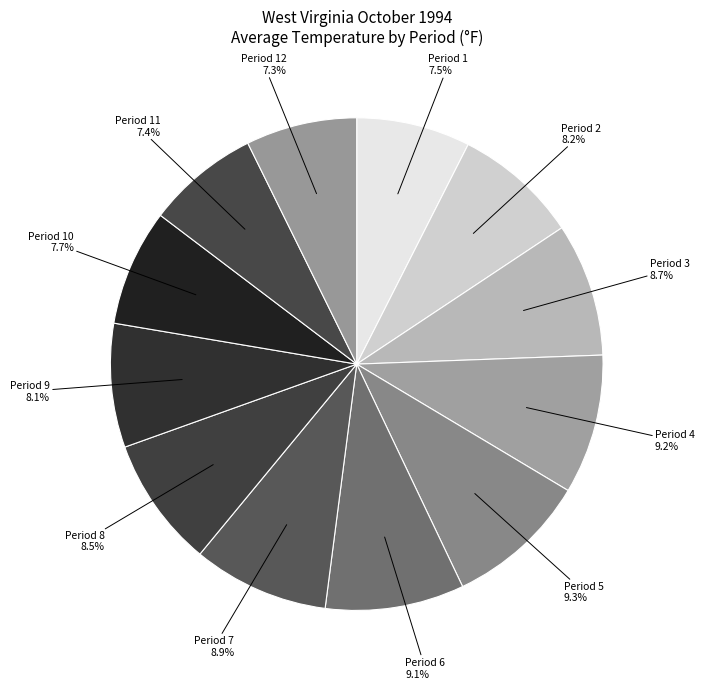

Count the number of slices in the pie.

12